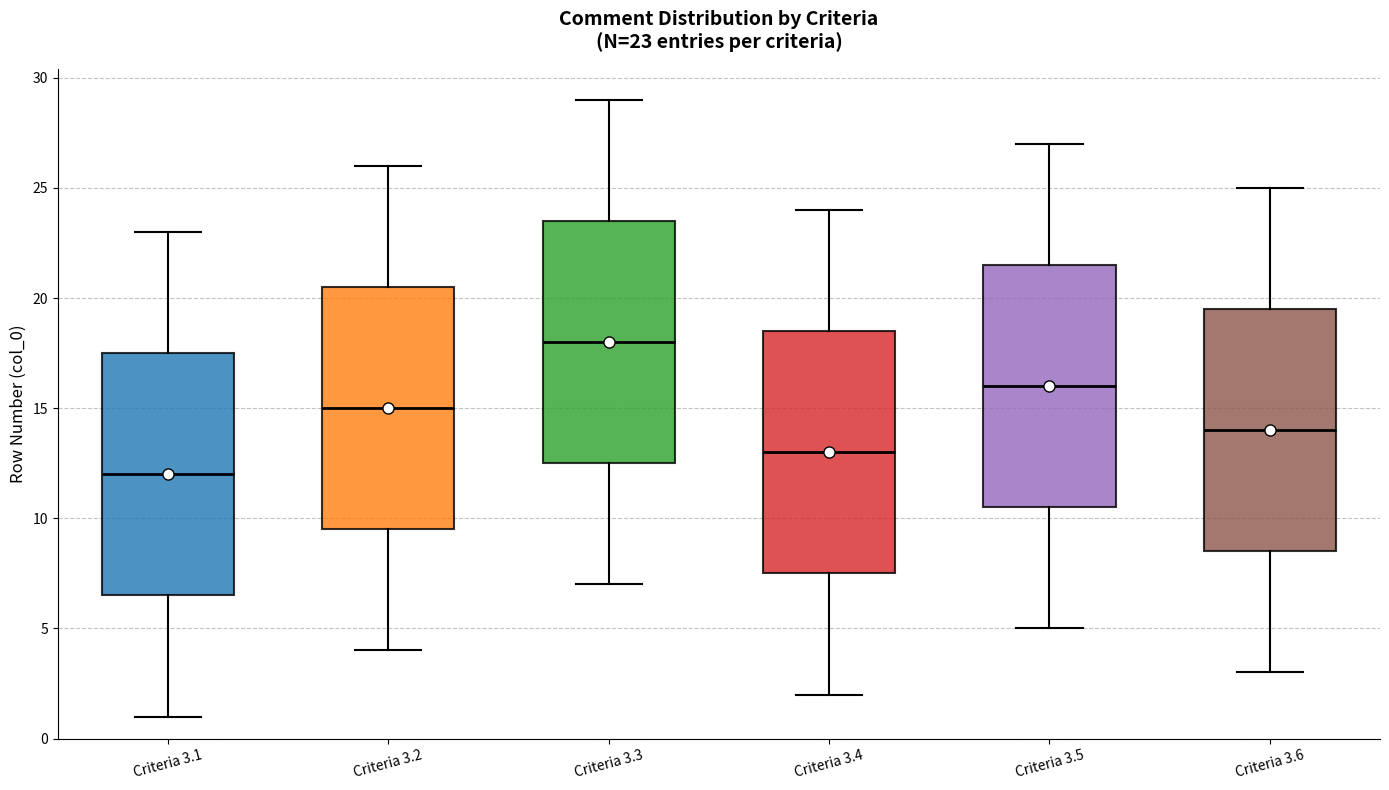

Which box's median line is the highest?

Criteria 3.3